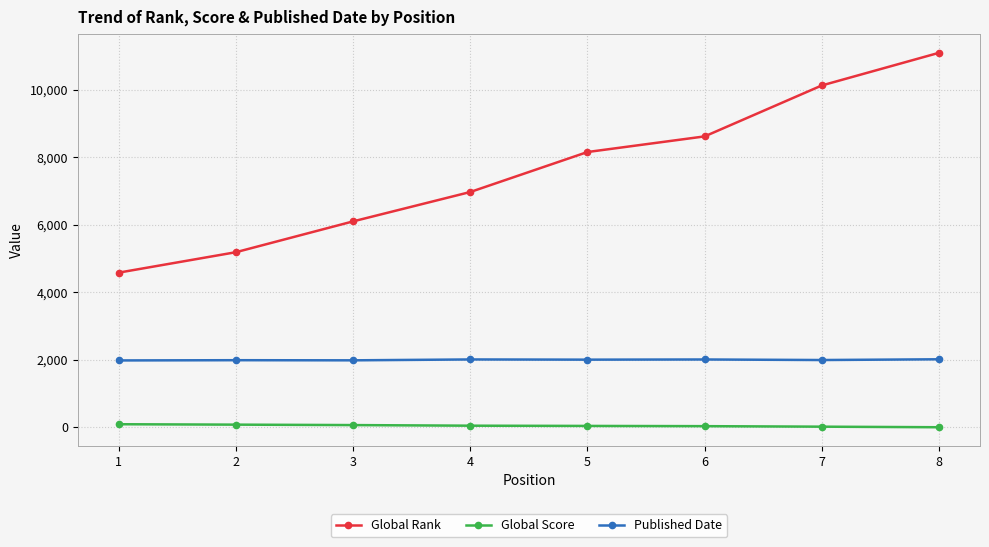

True or false: Published Date has more than 0 interior local peaks.

True